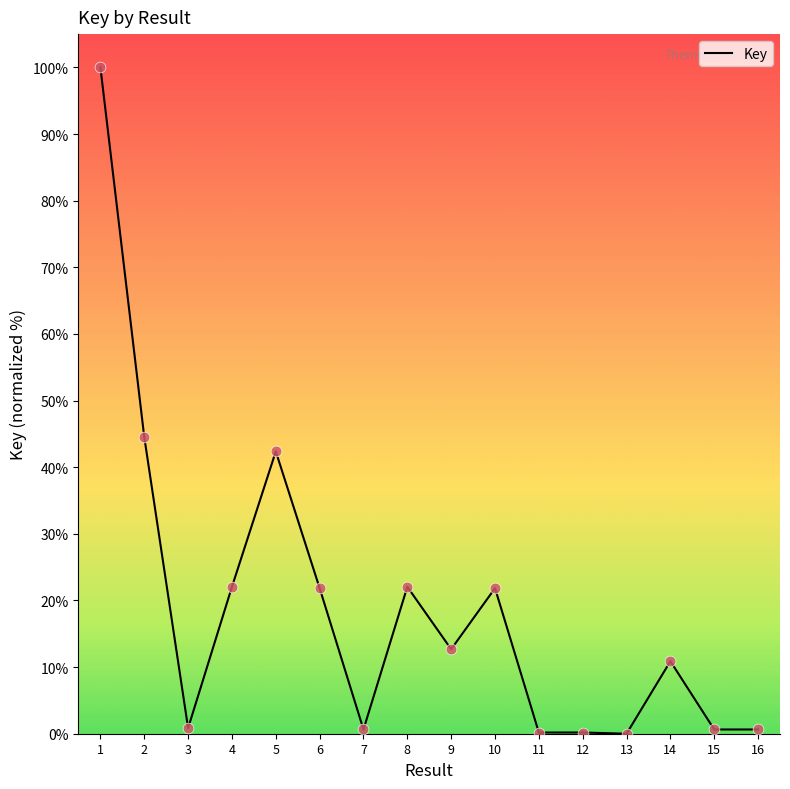

Between 6 and 7, which is larger?

6